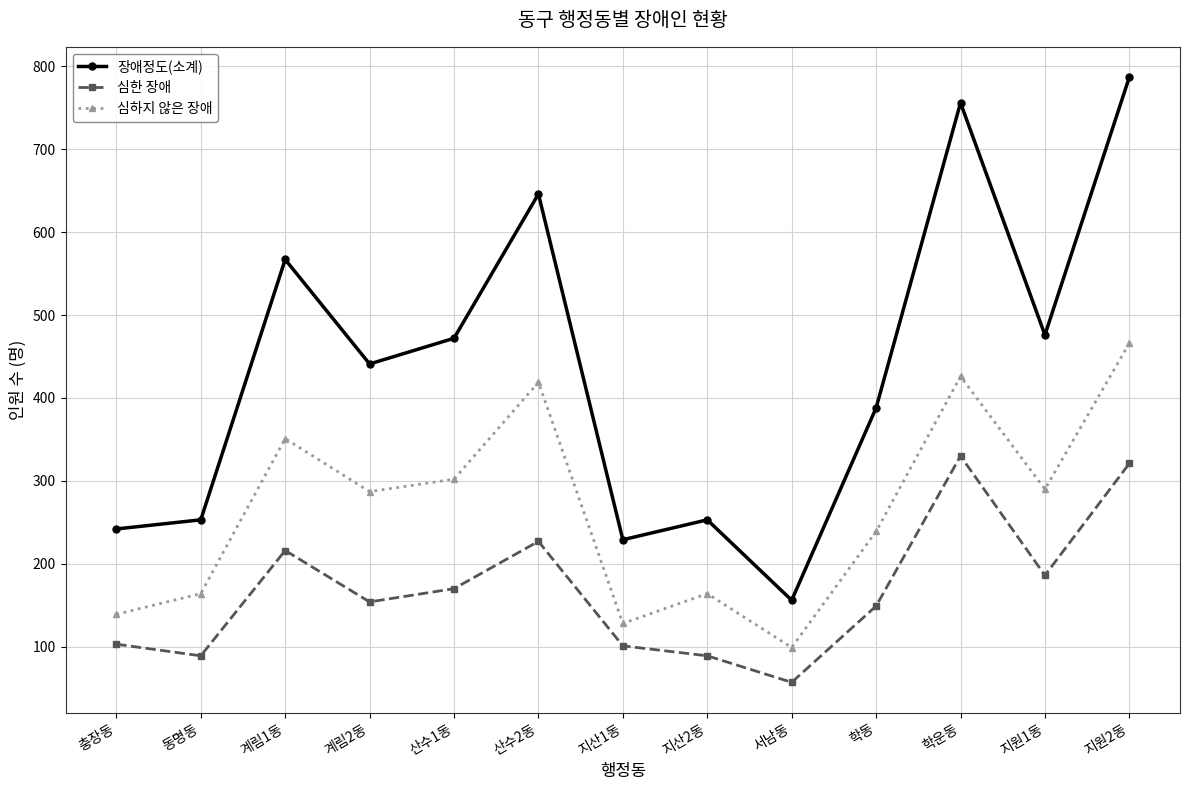

How many distinct data groups are displayed?

3